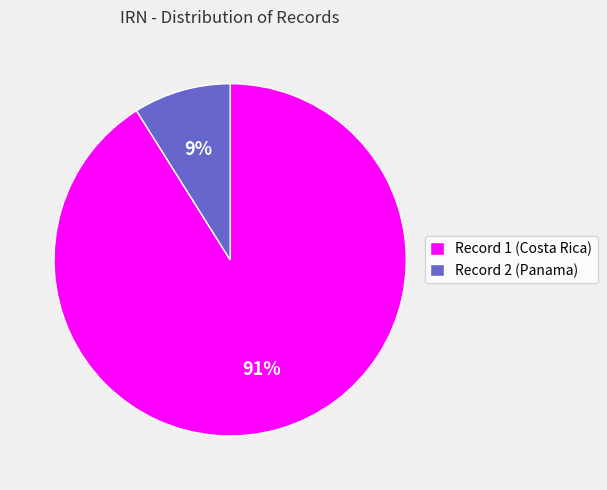

What percentage is the Record 2 (Panama) slice, to the nearest percent?

9%